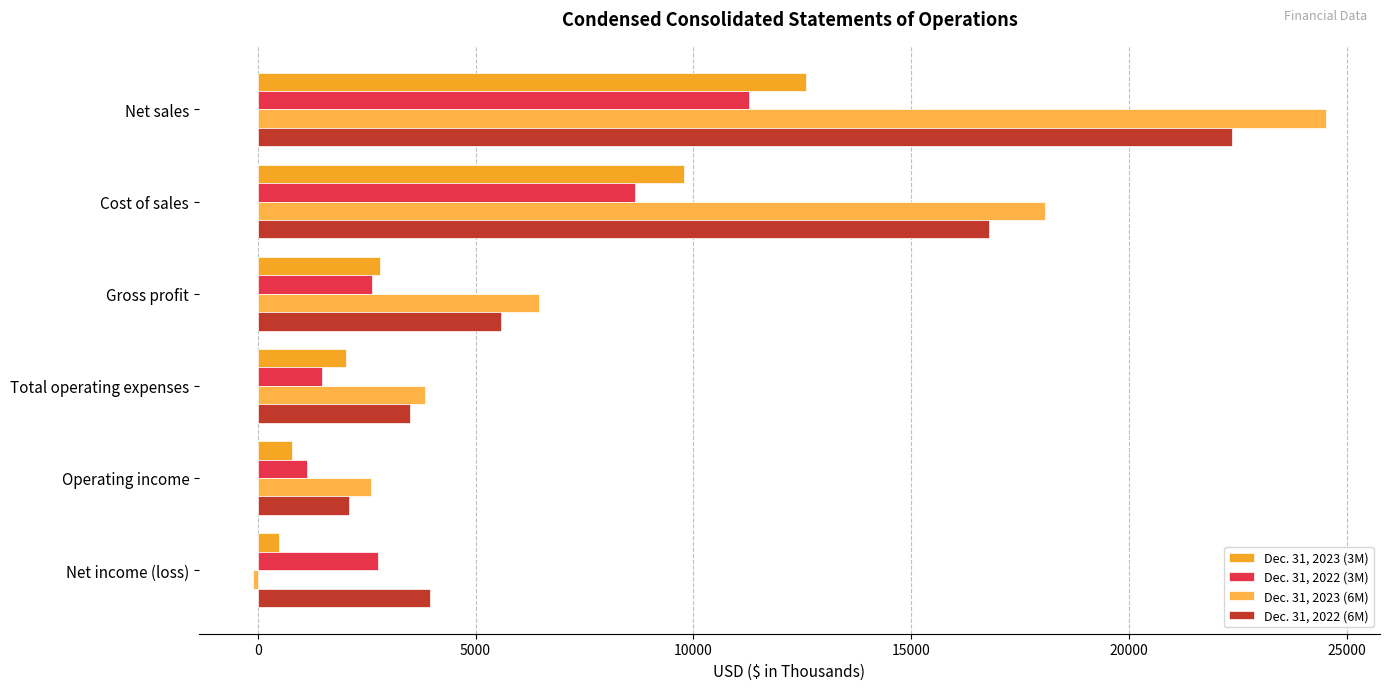

How many series are shown in this chart?

4